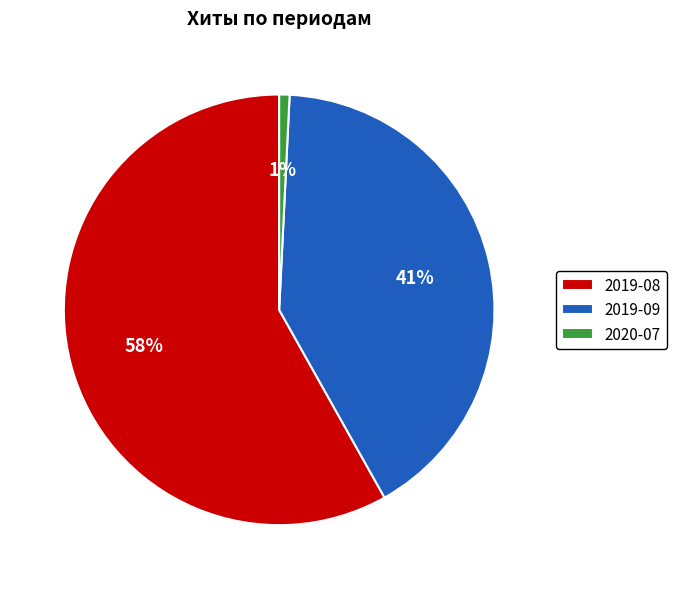

What is the smallest slice in the pie chart?

2020-07